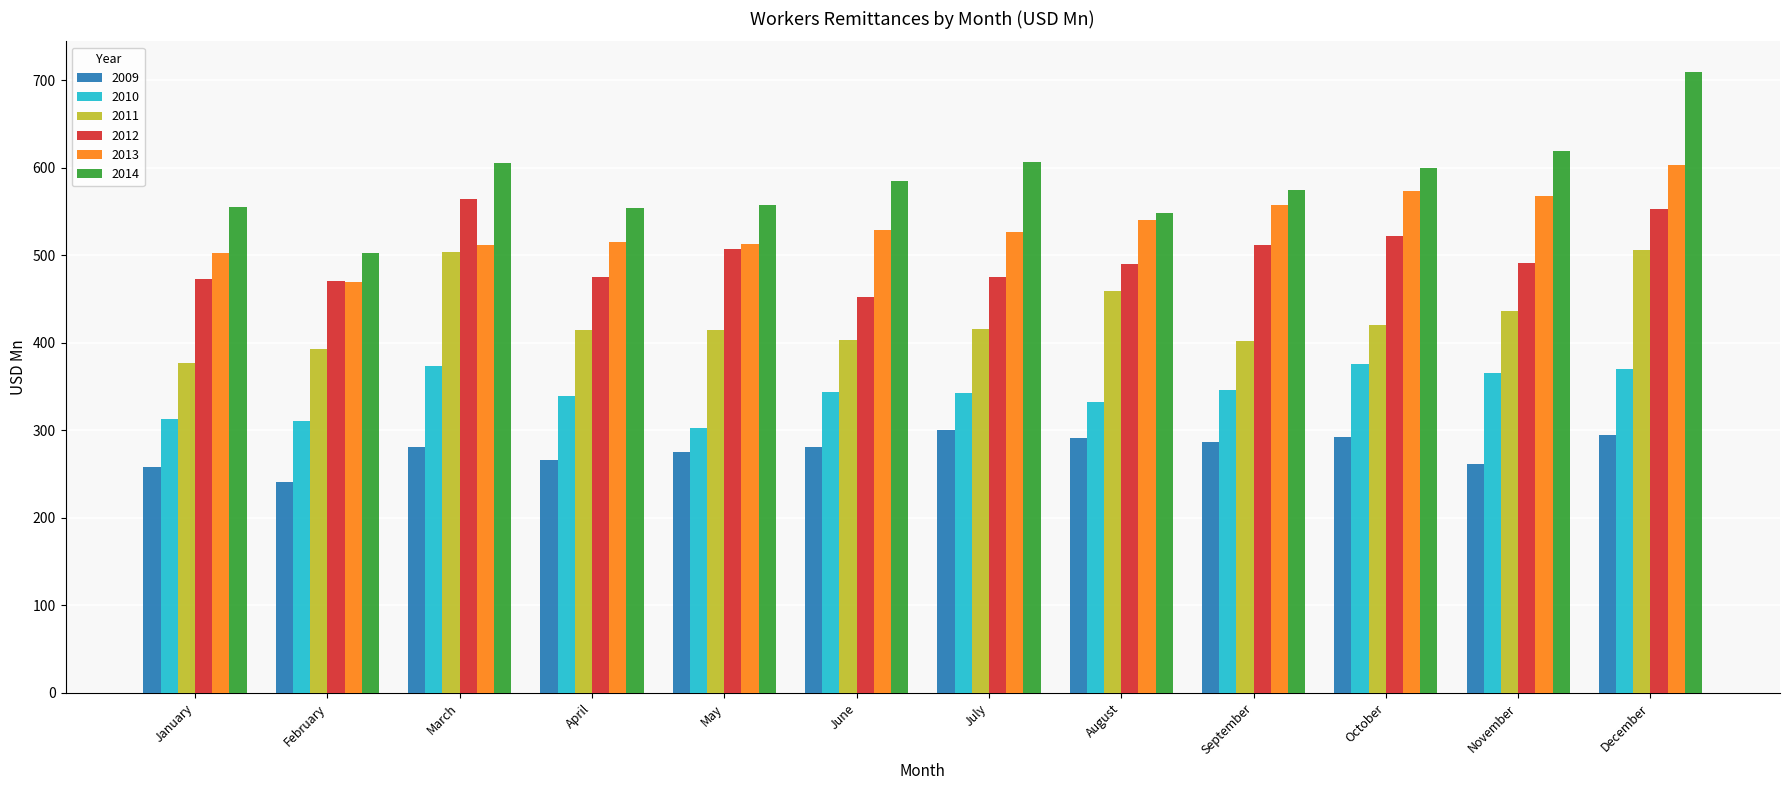

At how many categories does at least one series exceed 295?

12